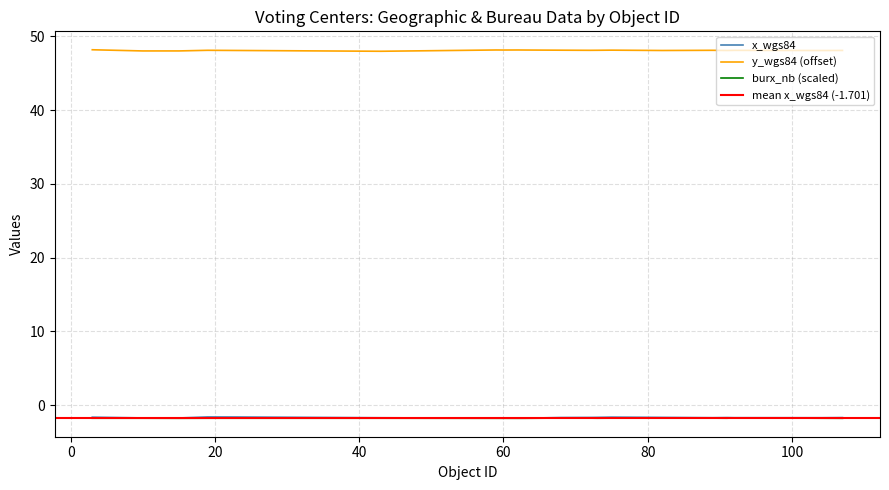

What is the value of the y_wgs84 point at the 7th from the left?

48.2